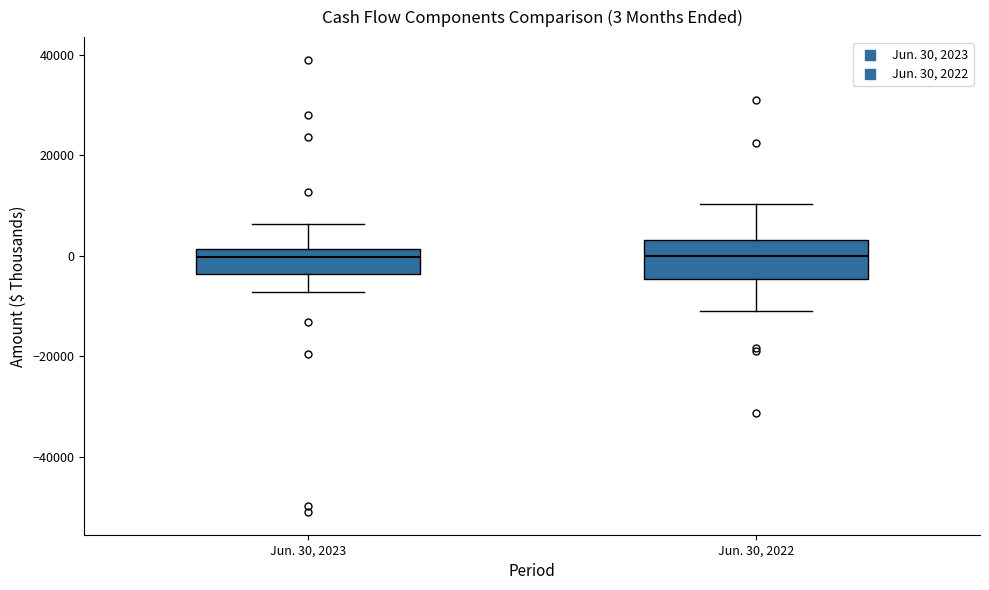

Comparing the boxes themselves (not the whiskers), which one is the tallest?

Jun. 30, 2022